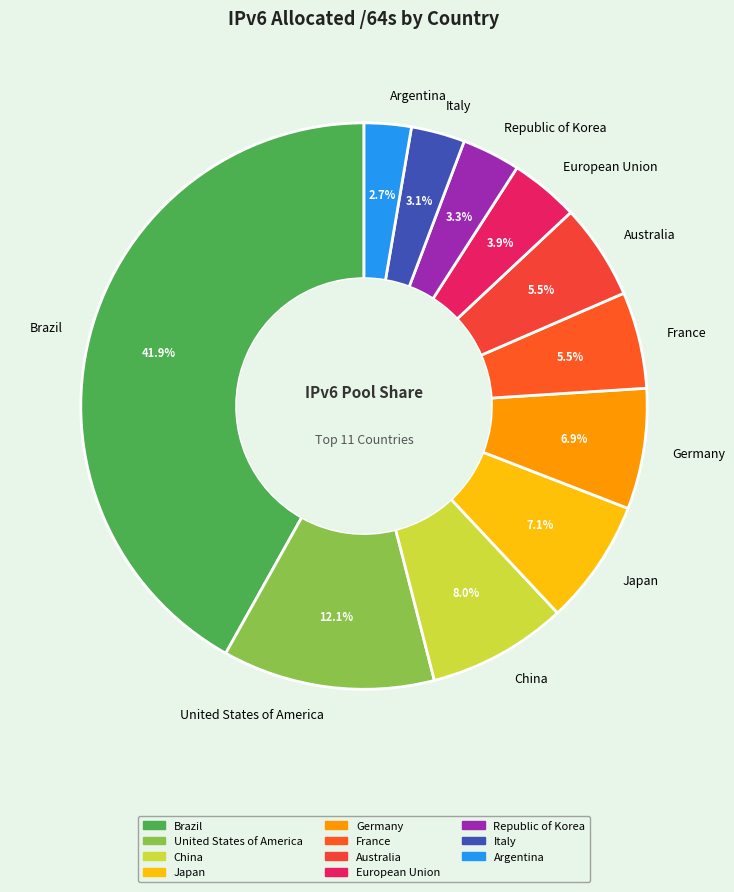

What percentage is the Brazil slice, to the nearest percent?

42%